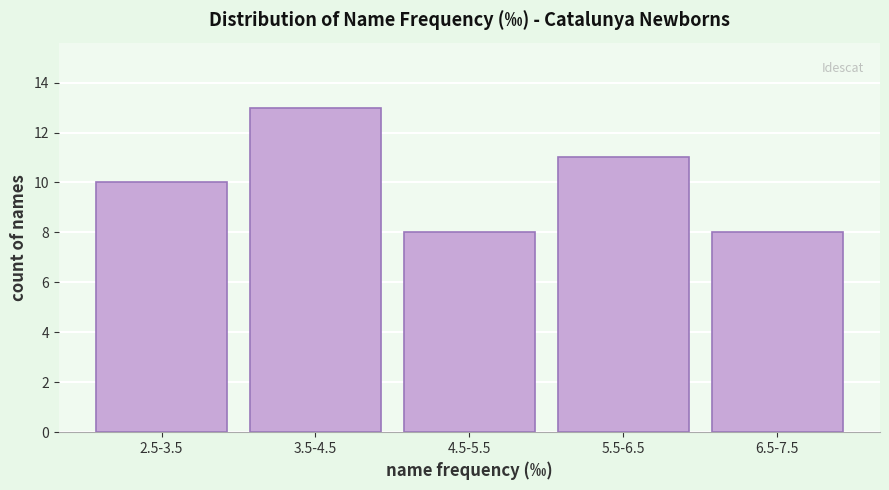

Reading left to right, extract all data points from this chart.

2.5-3.5=10	3.5-4.5=13	4.5-5.5=8	5.5-6.5=11	6.5-7.5=8